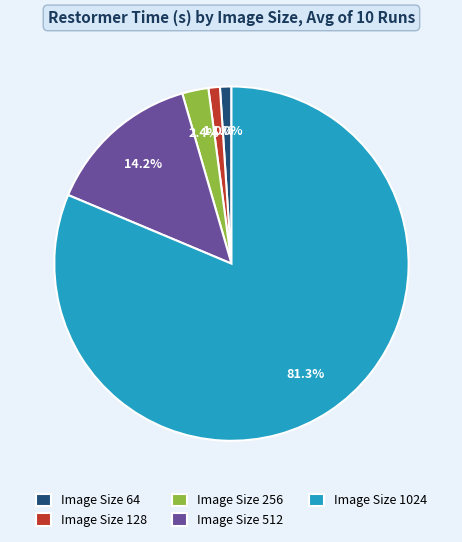

To the nearest percent, what is the average slice percentage?

20%